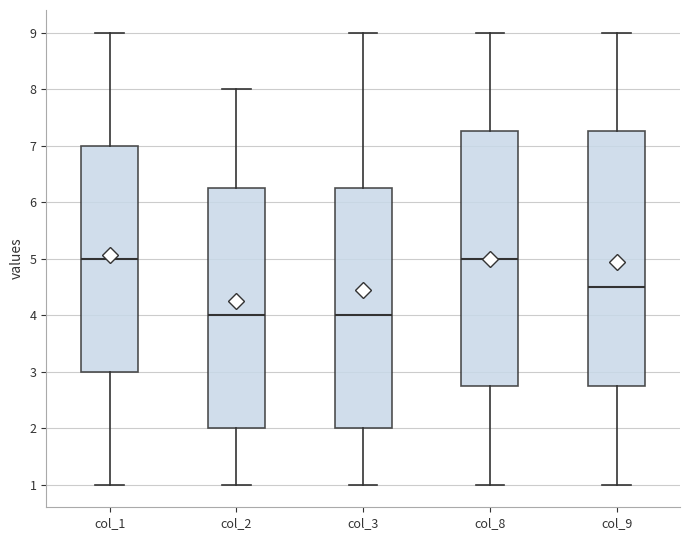

Where is the upper edge of the box for col_2 on the y-axis? The values are not printed on the chart, so give them approximately, as read against the axis.

6.3